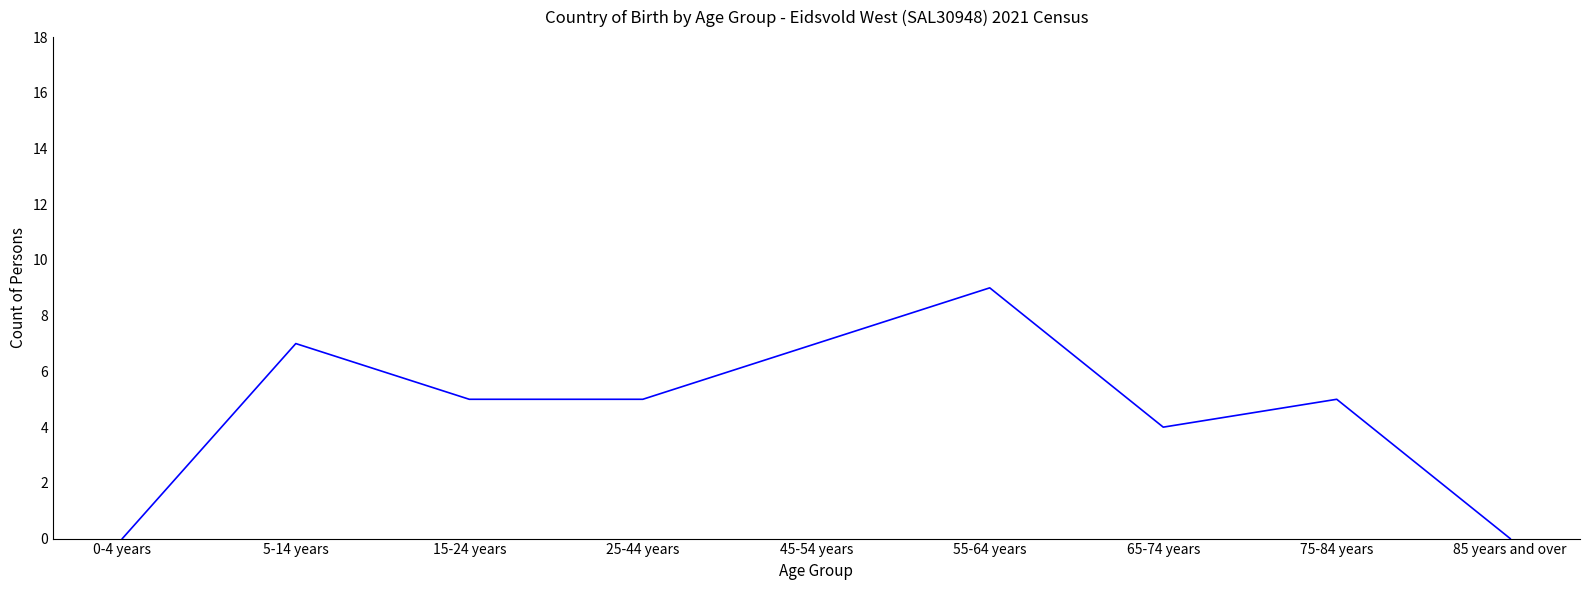

What is the change in value from 25-44 years to 85 years and over?

-5